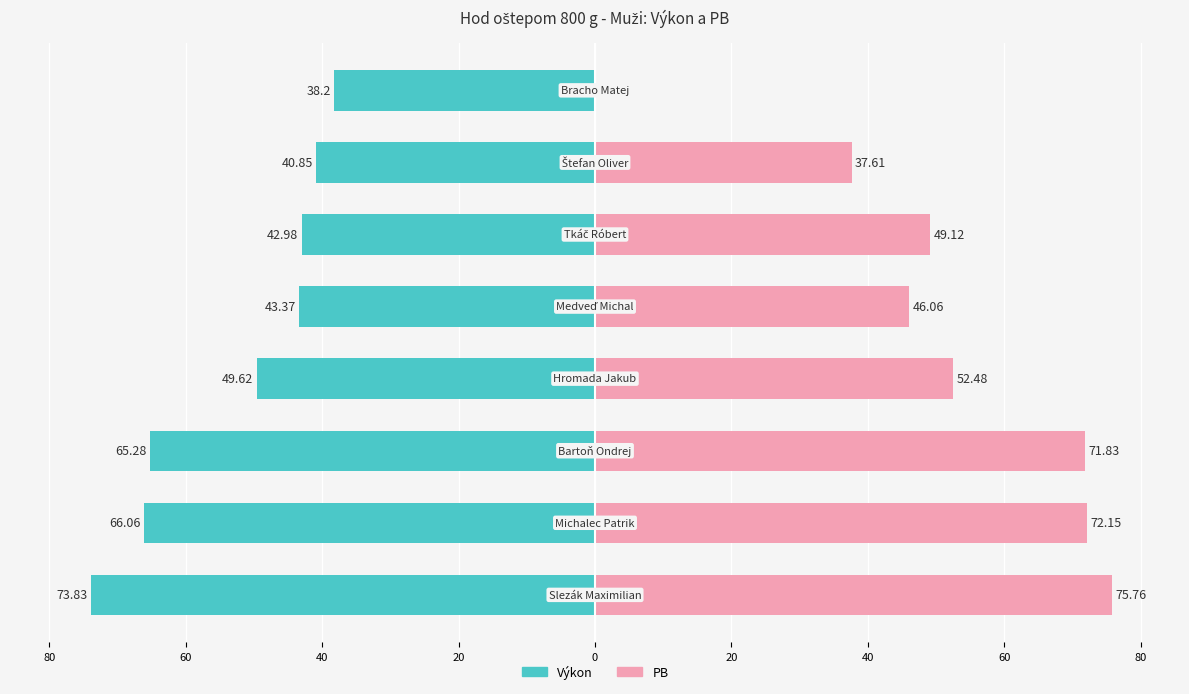

Which series has the largest range (max minus min)?

PB